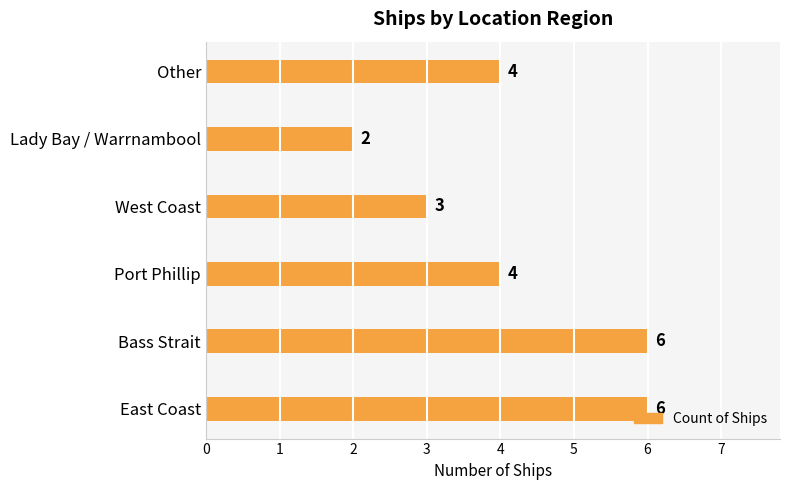

Are the bars grouped side by side (vs. stacked)?

No